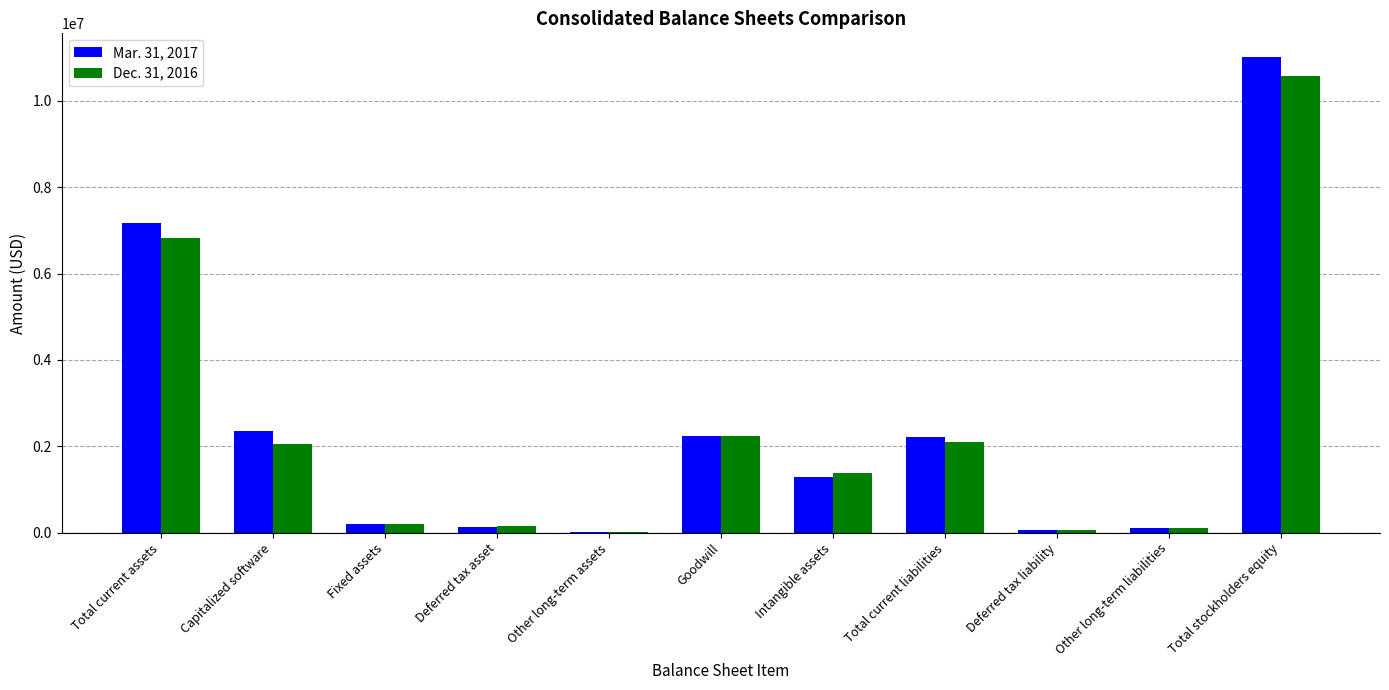

At which category does the chart reach its peak across all series?

Total stockholders equity